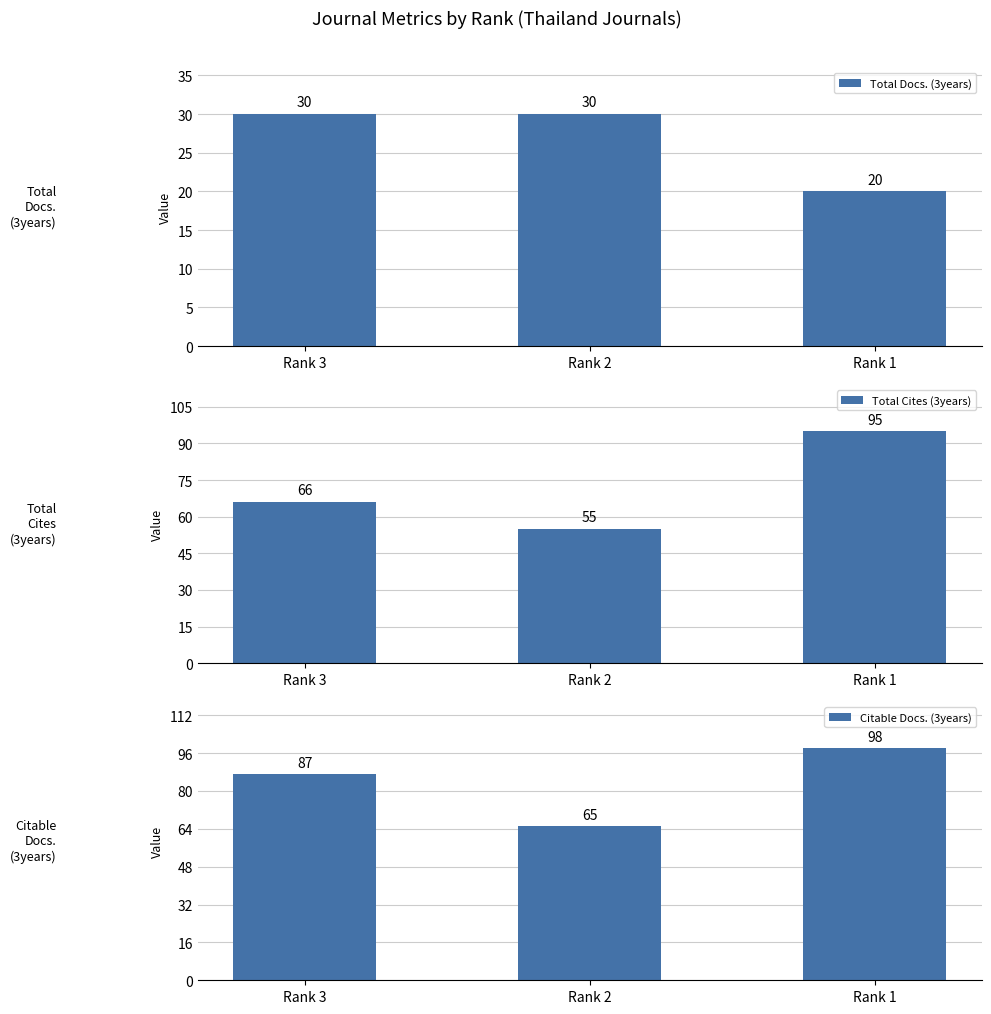

How many categories are shown in the chart?

3